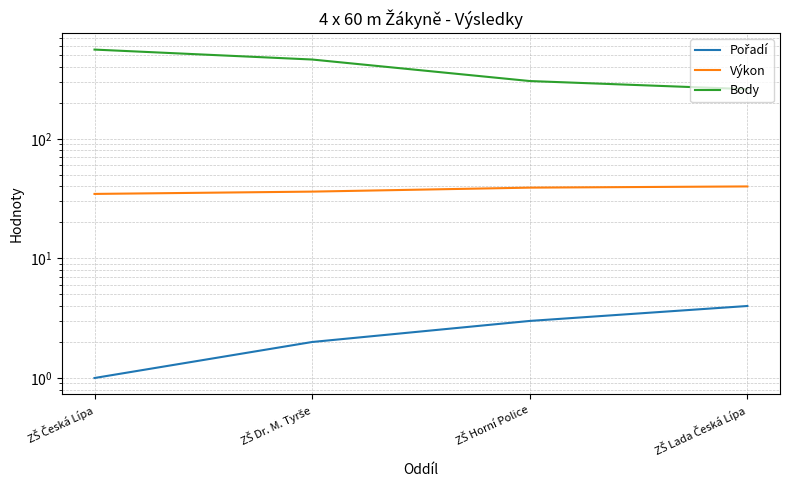

What is the maximum value shown in the chart?

557.0